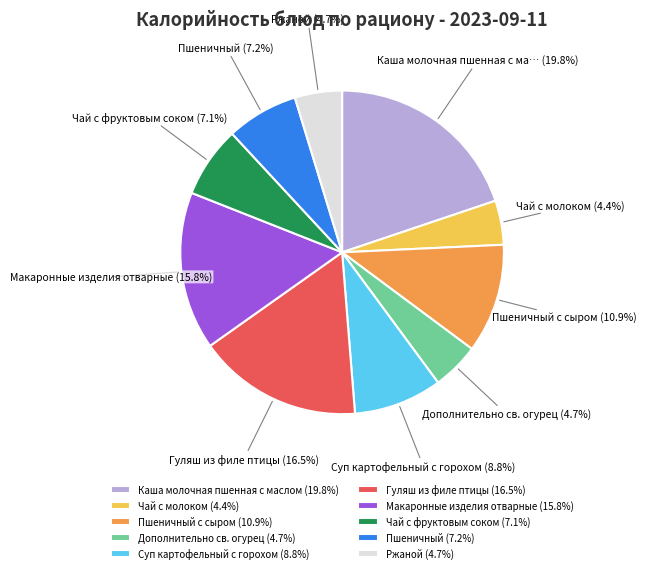

What is the largest slice in the pie chart?

Каша молочная пшенная с маслом (19.8%)